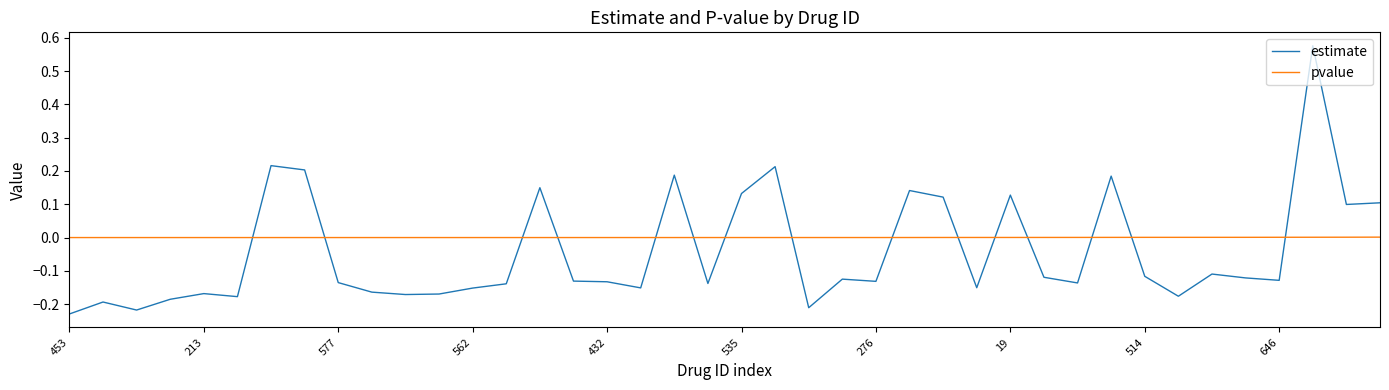

Does the chart have visible grid lines?

No